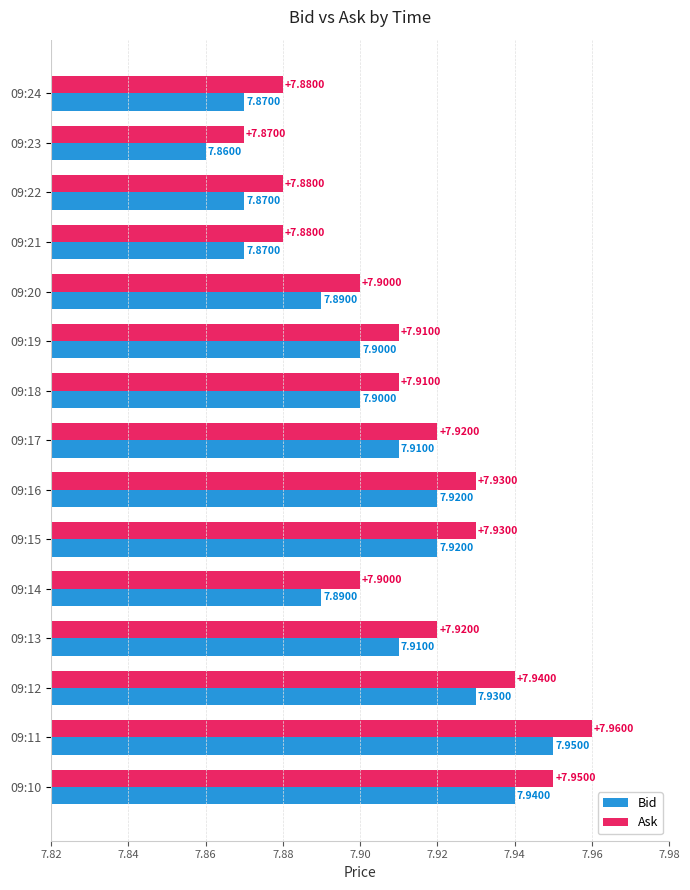

Rank the series by their average value, from highest to lowest.

Ask, Bid